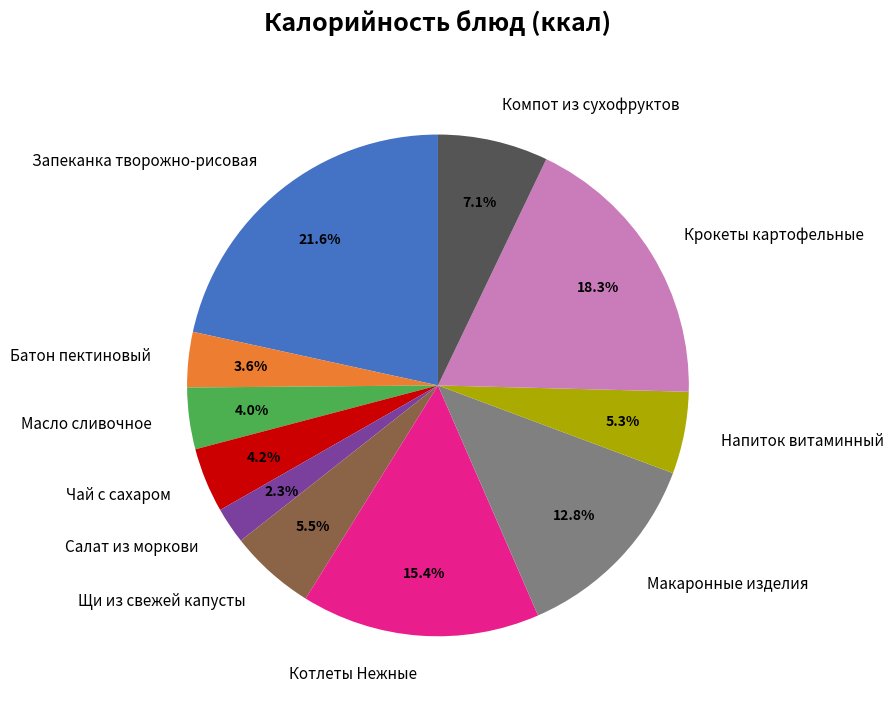

To the nearest percent, what portion does Запеканка творожно-рисовая represent?

22%